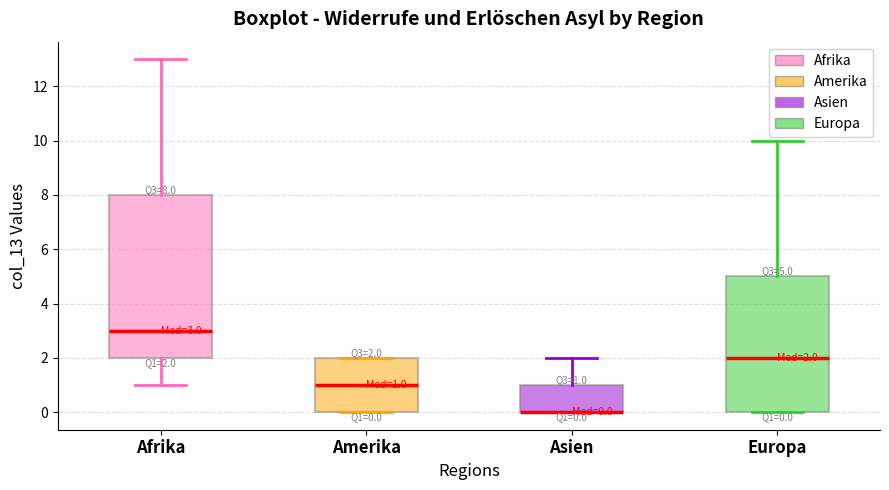

Which box is the tallest, from its lower edge to its upper edge?

Afrika